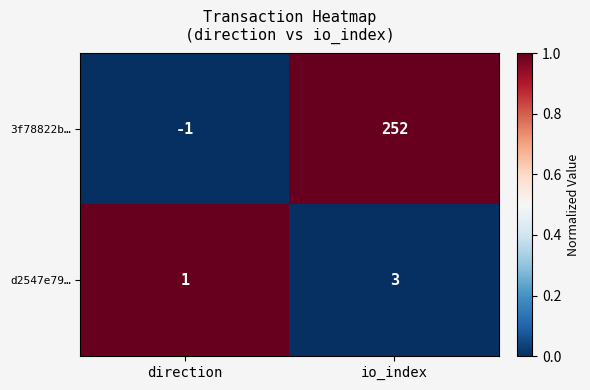

What is the difference between the maximum and minimum values in the 3f78822b… series?

253